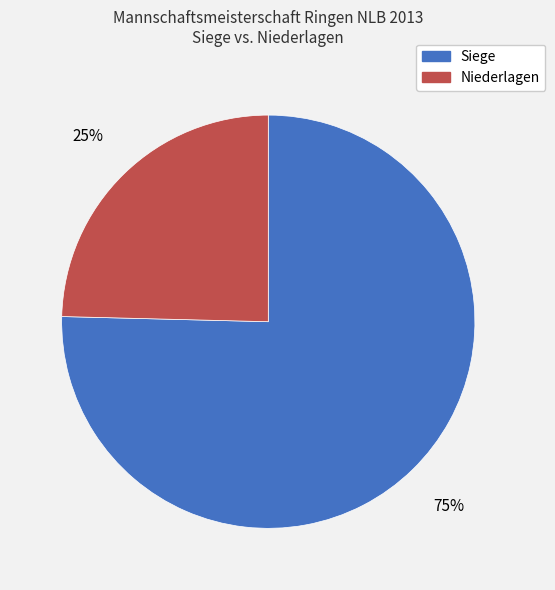

Is there a majority slice in this chart?

Yes